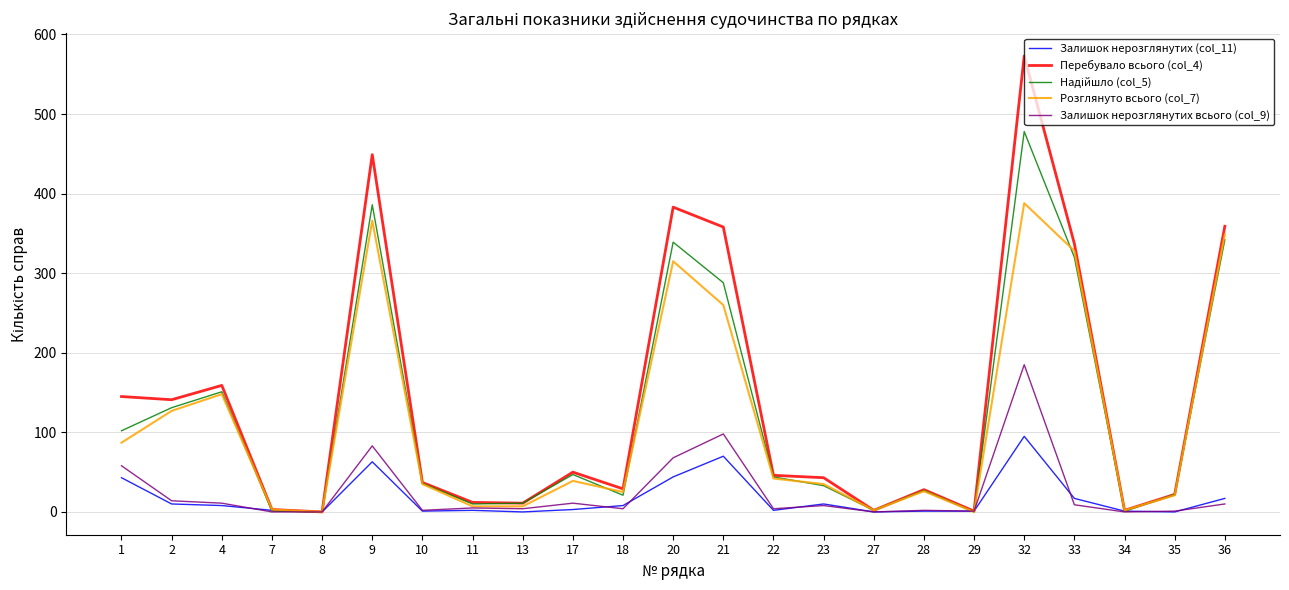

Which series has the largest range (max minus min)?

Перебувало всього (col_4)